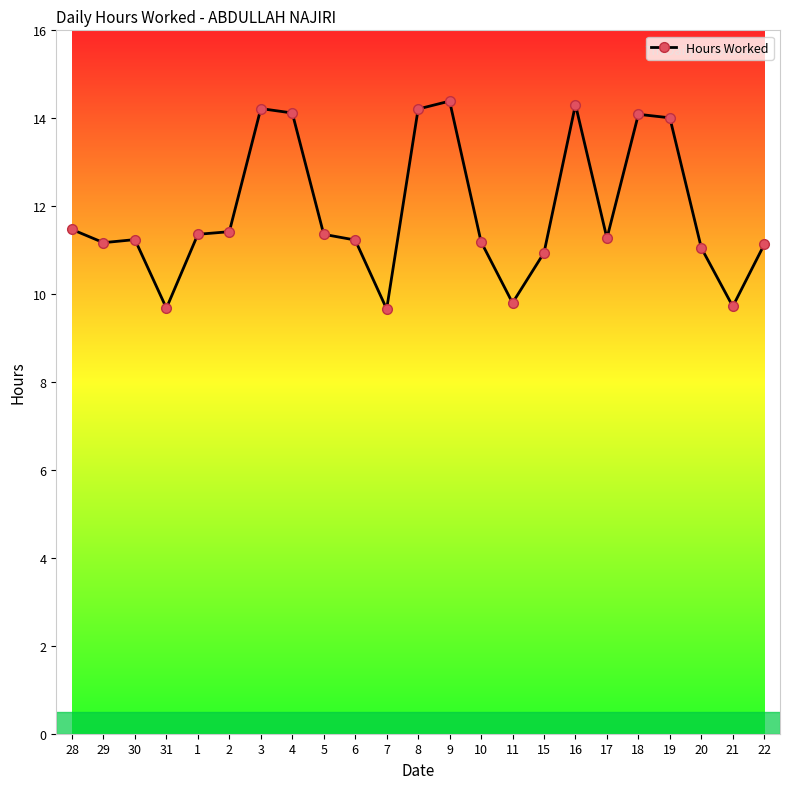

Between 19 and 16, which is larger?

16